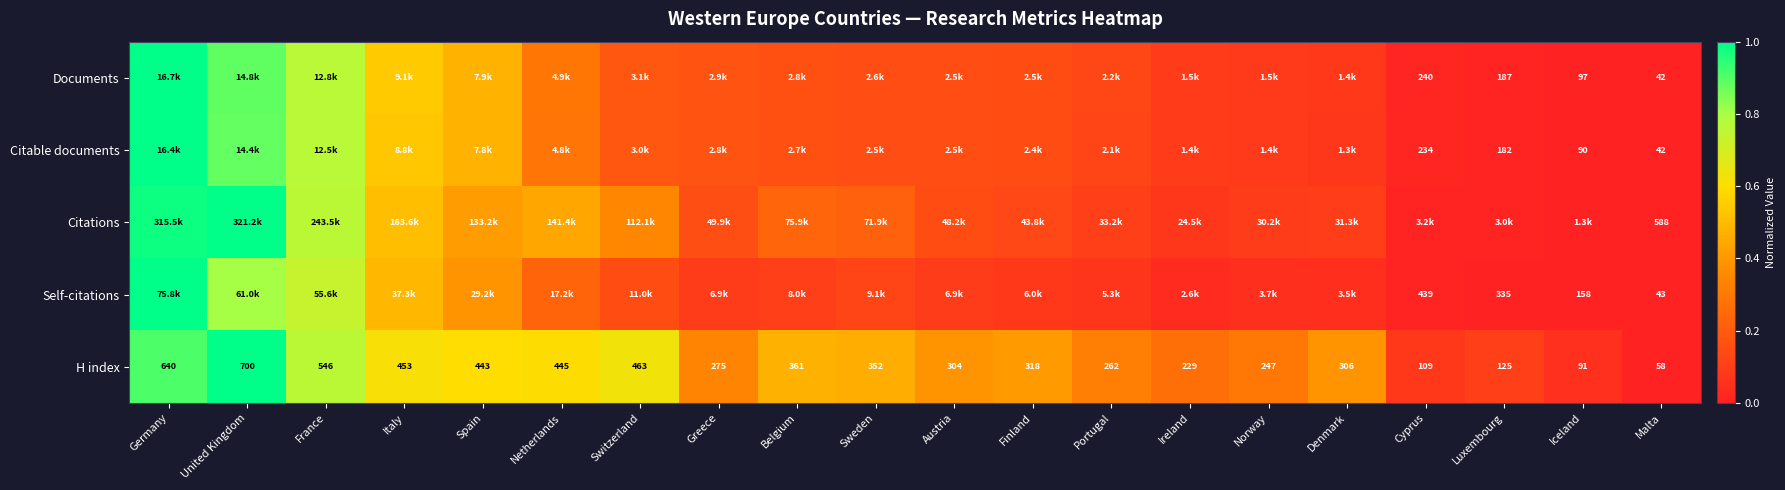

Which category has the lowest value in the H index series?

Malta